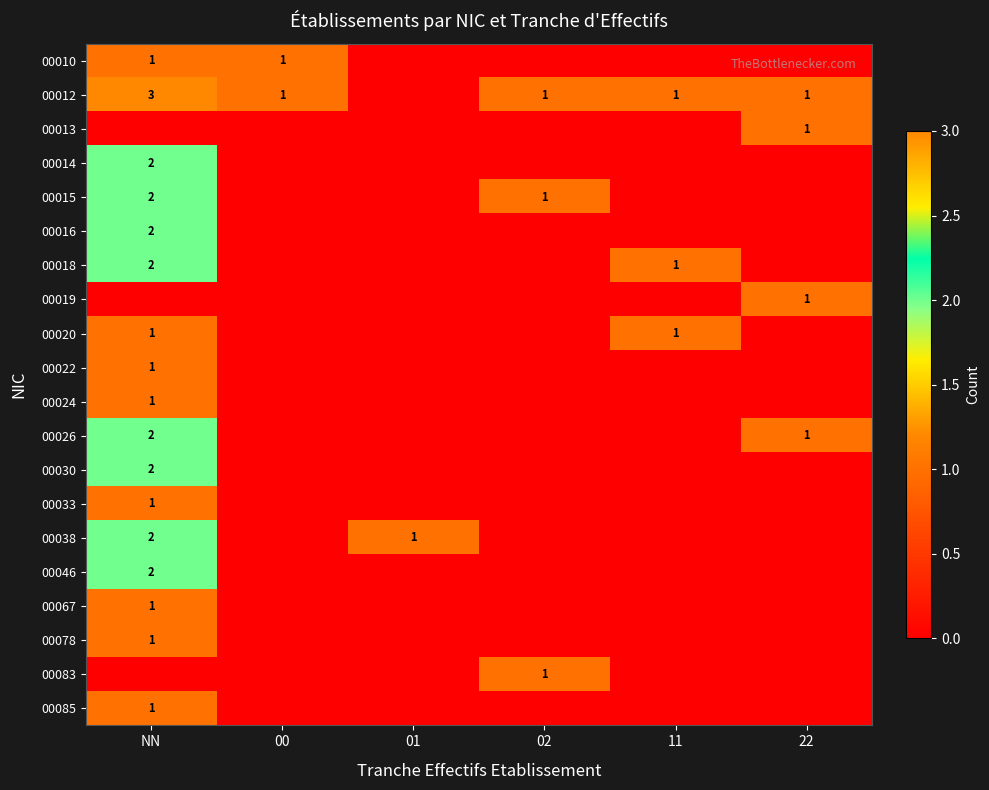

Which series has the largest total across all categories?

00012